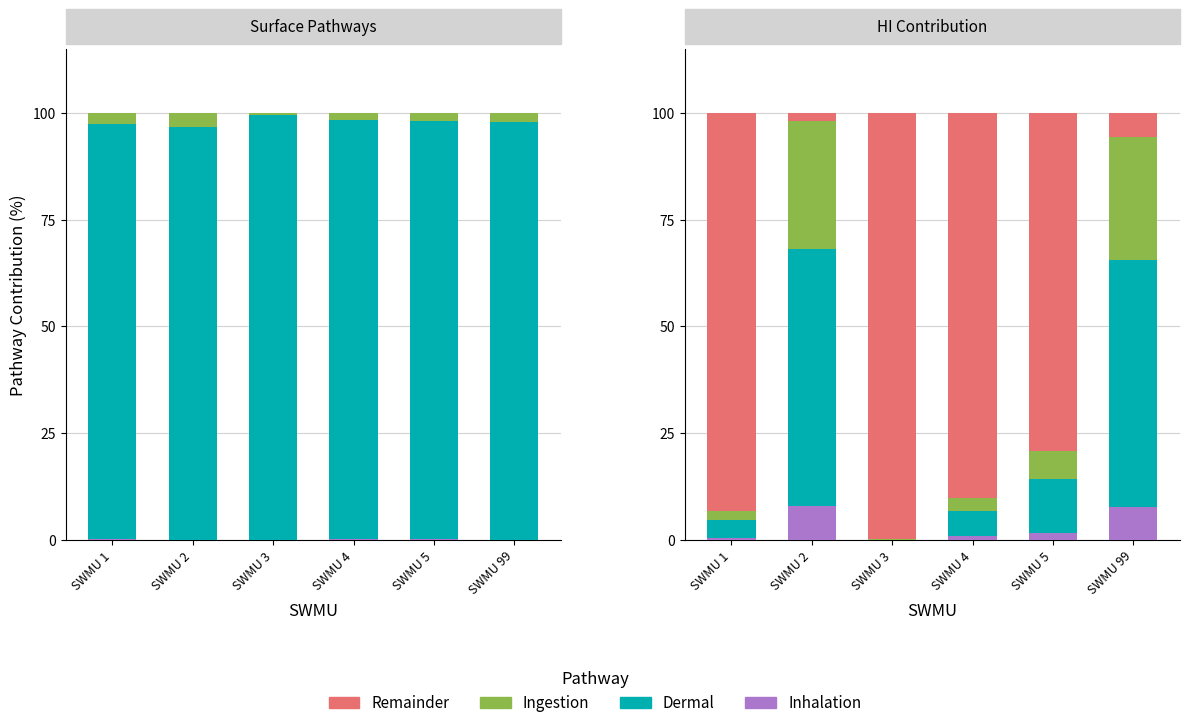

At how many categories does at least one series exceed 3?

6